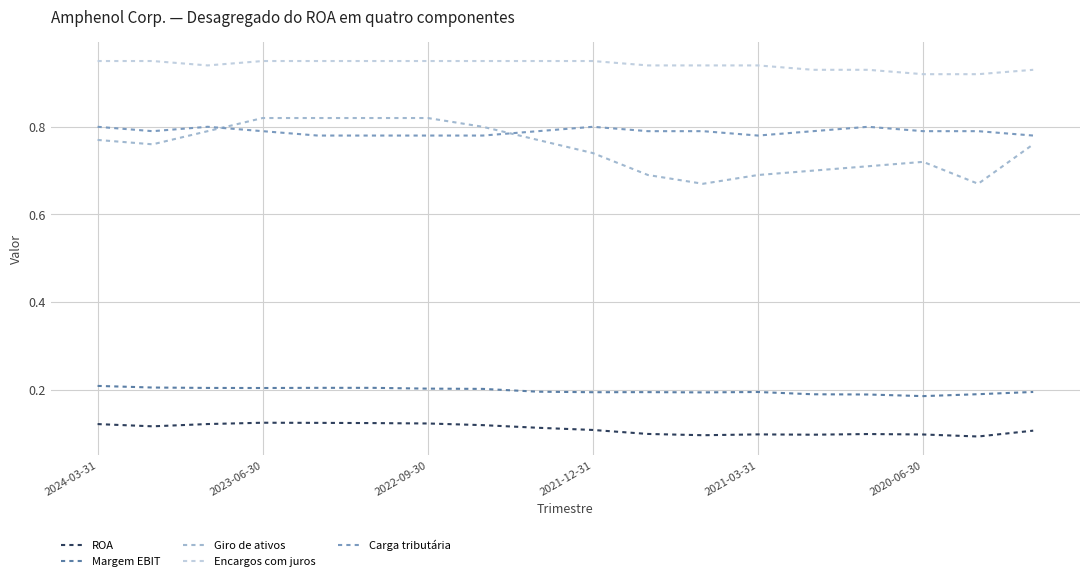

True or false: Giro de ativos and Margem EBIT cross at least once.

False